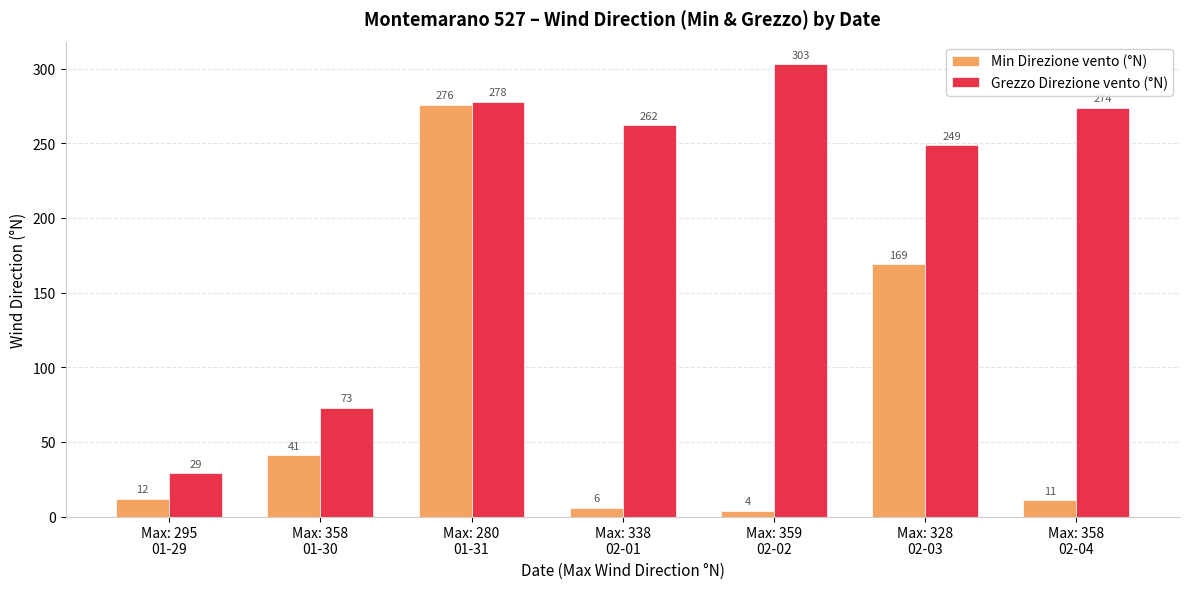

List the series in order of their overall mean, lowest first.

Min Direzione vento (°N), Grezzo Direzione vento (°N)